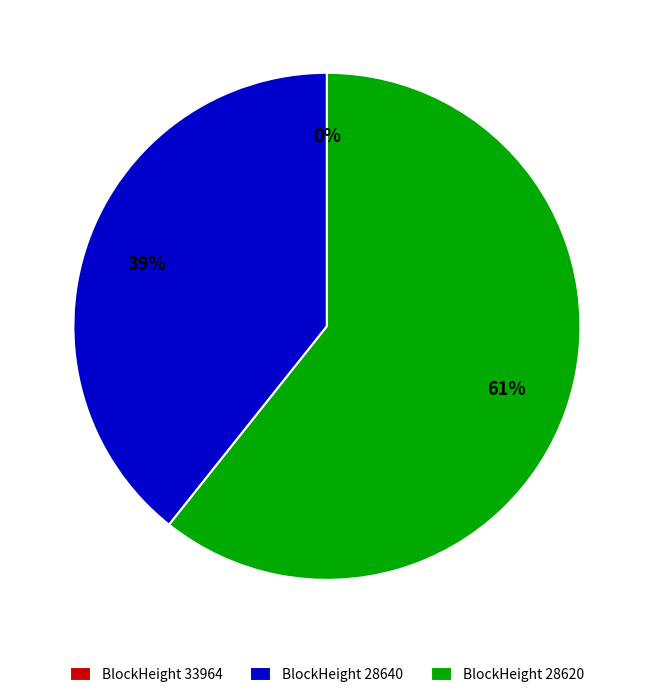

What is the change in value from 33964 to 28640?

+1773